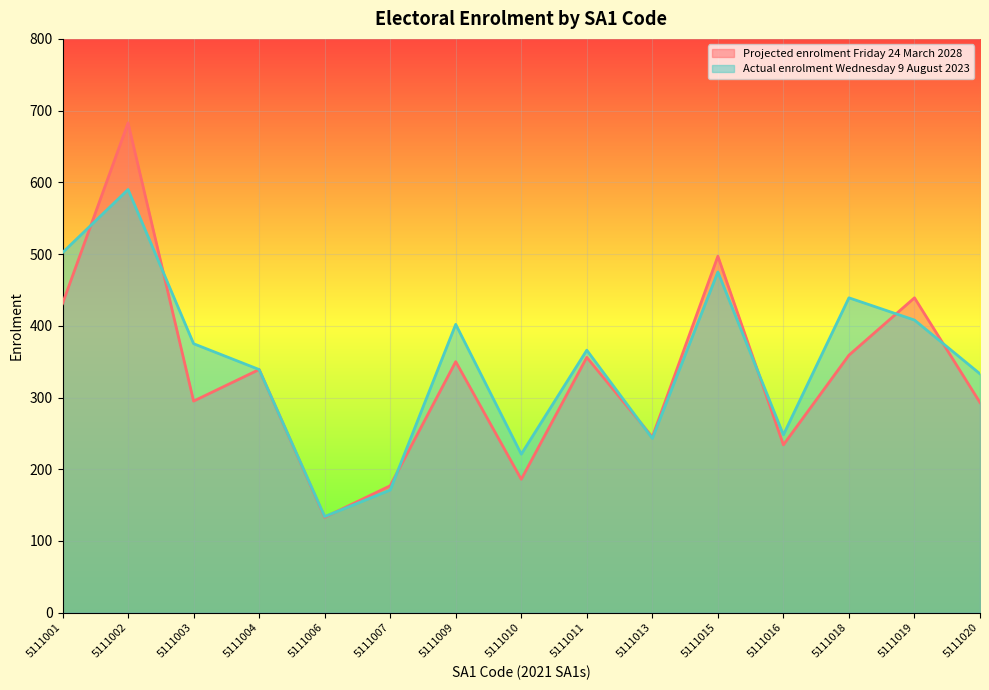

The value of Actual enrolment Wednesday 9 August 2023 at 5111009 is 402. True or false?

True